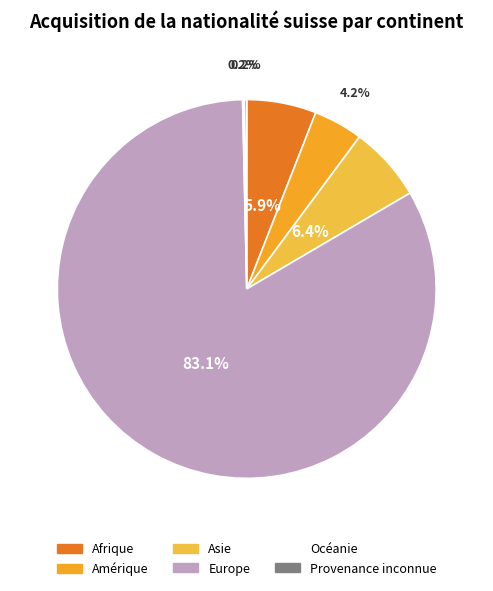

Is it true that Océanie is 0% of the pie?

True